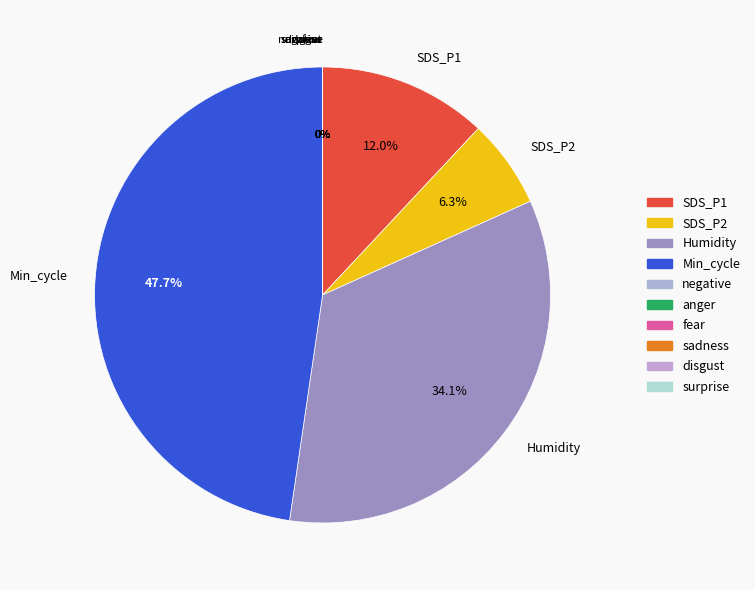

Is the sum of SDS_P2 and SDS_P1 greater than half?

No